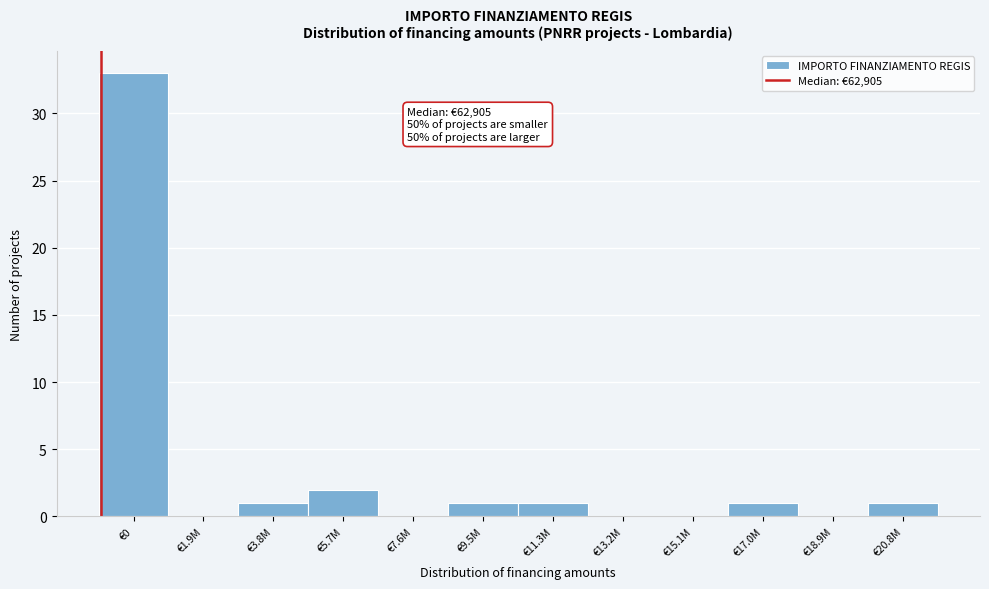

Reading left to right, extract all data points from this chart.

€0=33	€1.9M=0	€3.8M=1	€5.7M=2	€7.6M=0	€9.5M=1	€11.3M=1	€13.2M=0	€15.1M=0	€17.0M=1	€18.9M=0	€20.8M=1